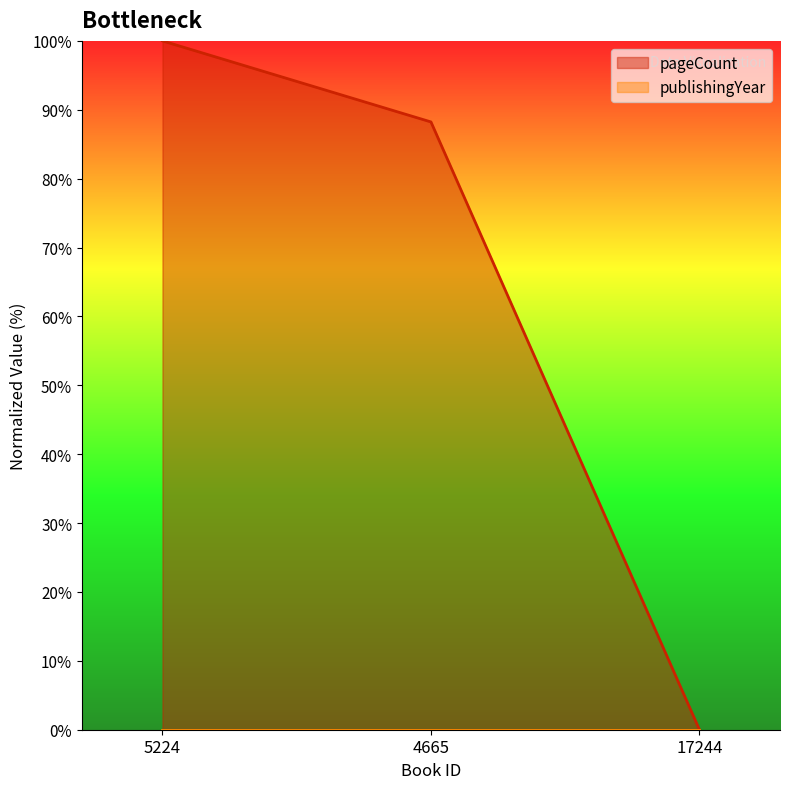

What is the value of the 1st point from the left?

100.0